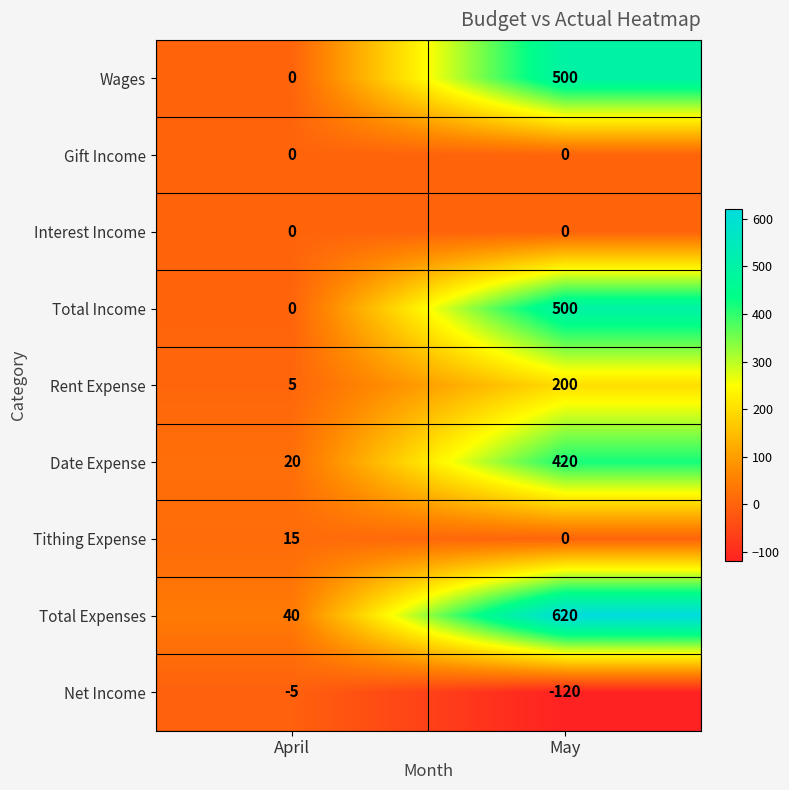

Which series changed the most between April and May?

Total Expenses